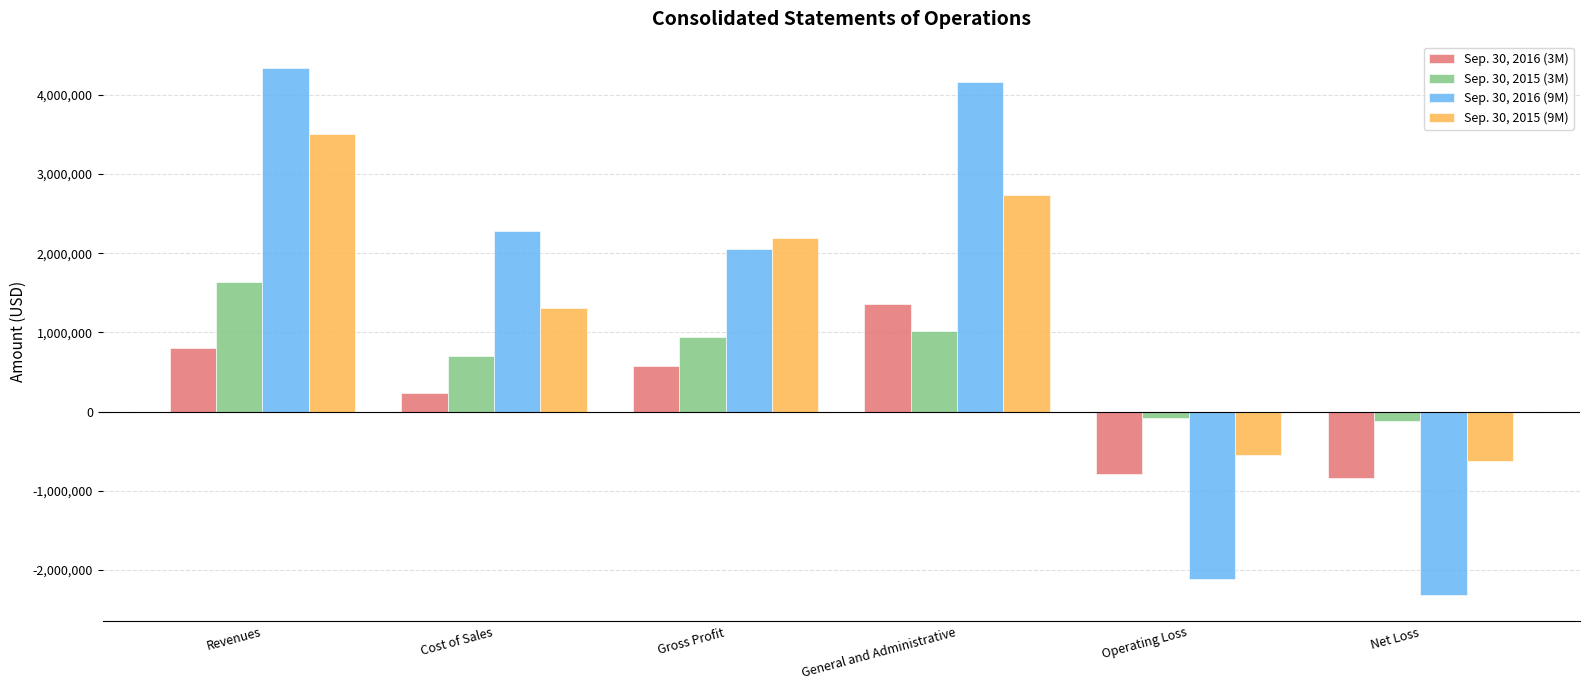

Which series changed the most between General and Administrative and Net Loss?

Sep. 30, 2016 (9M)